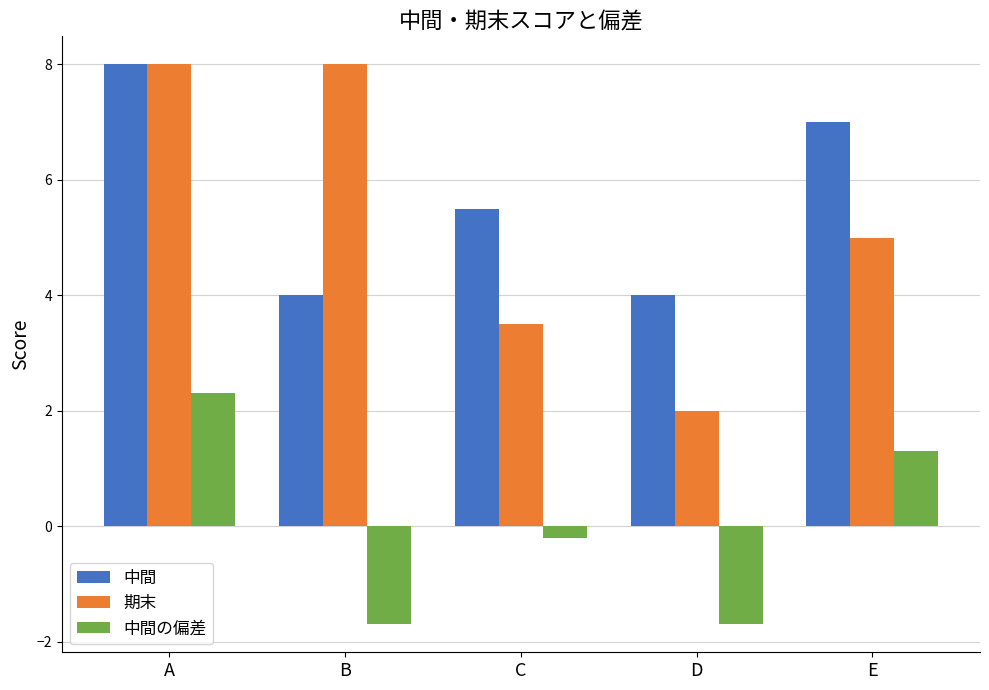

Reading left to right, list all the values displayed in this chart.

中間: 8.0	4.0	5.5	4.0	7.0
期末: 8.0	8.0	3.5	2.0	5.0
中間の偏差: 2.3	-1.7	-0.2	-1.7	1.3